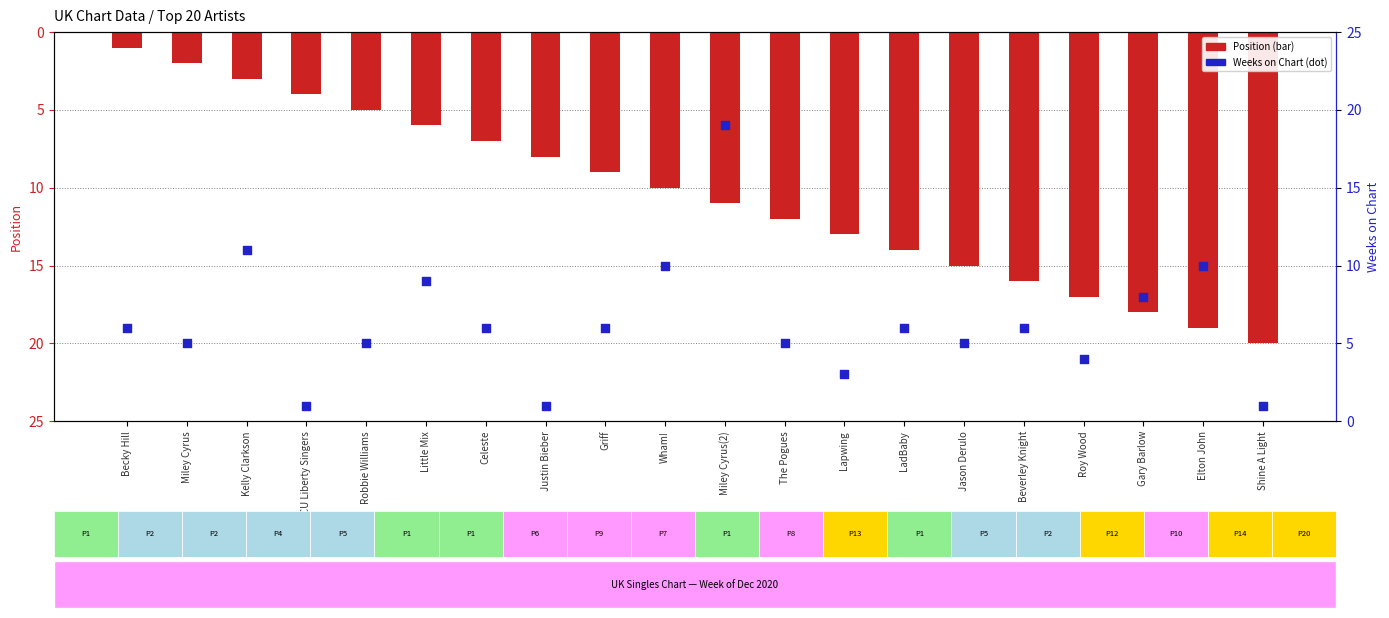

What is the total value across all series at Becky Hill?

7